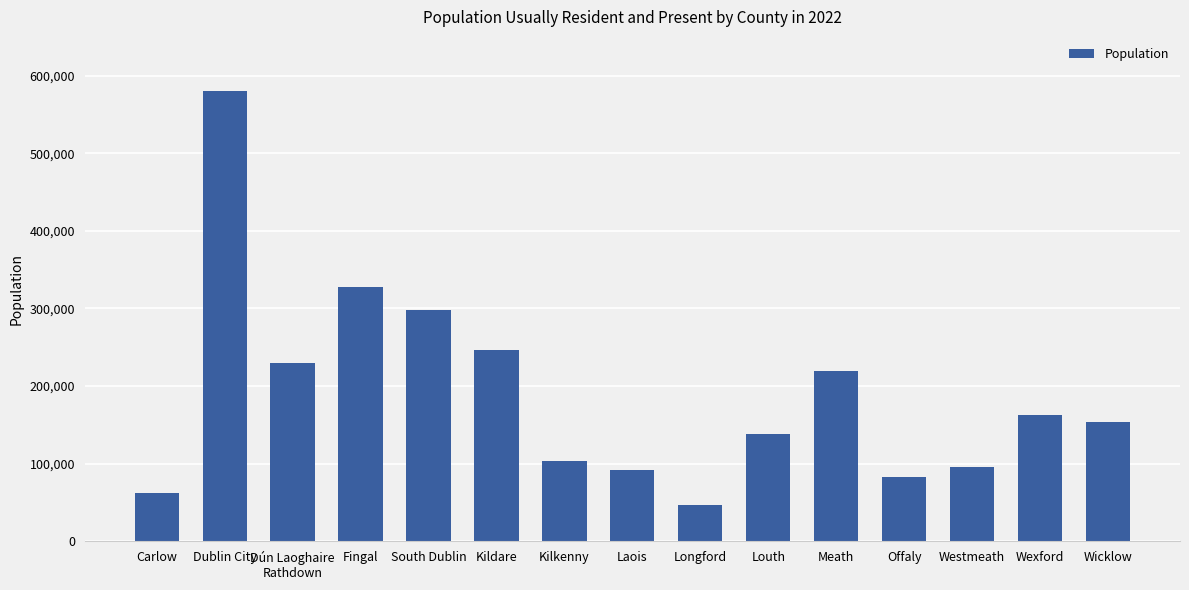

How many values are below 153988?

7